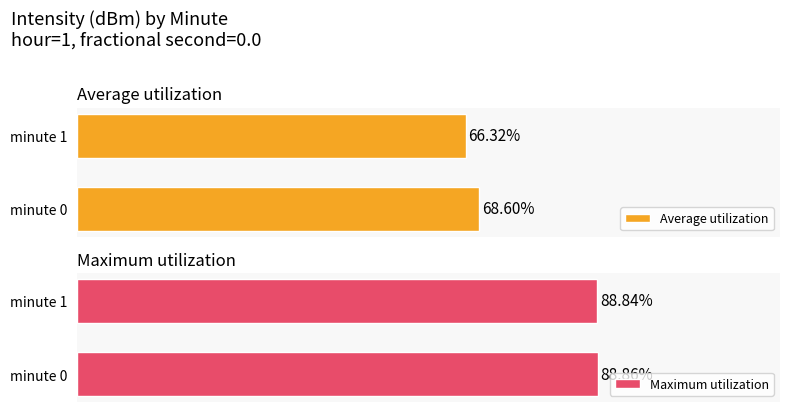

Which series changed the most between 0 and 1?

Average utilization